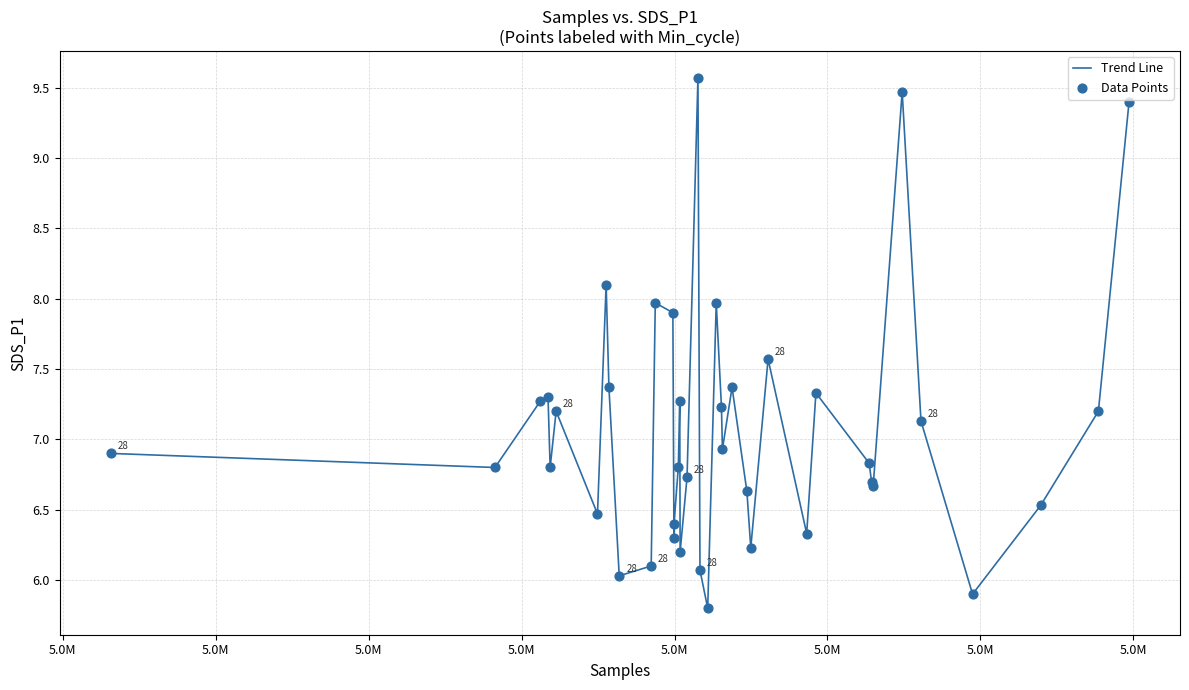

What is the difference between the maximum and minimum values?

3.8